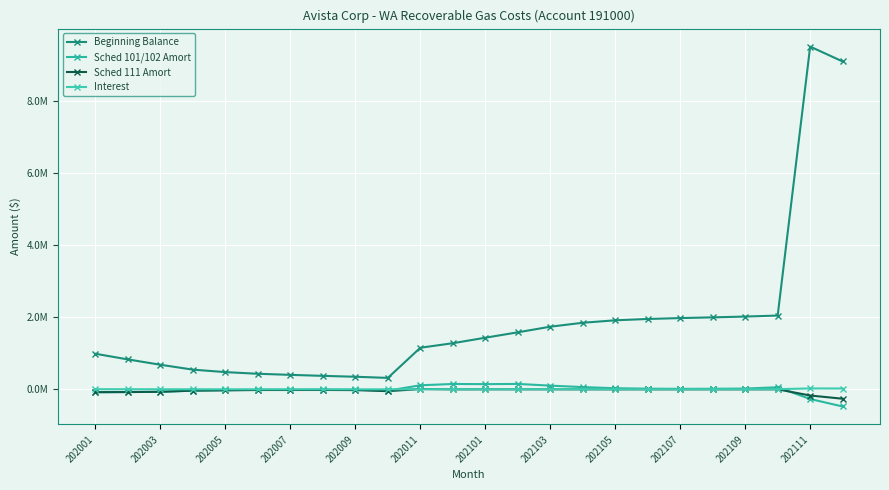

At how many categories does at least one series exceed 79794?

24